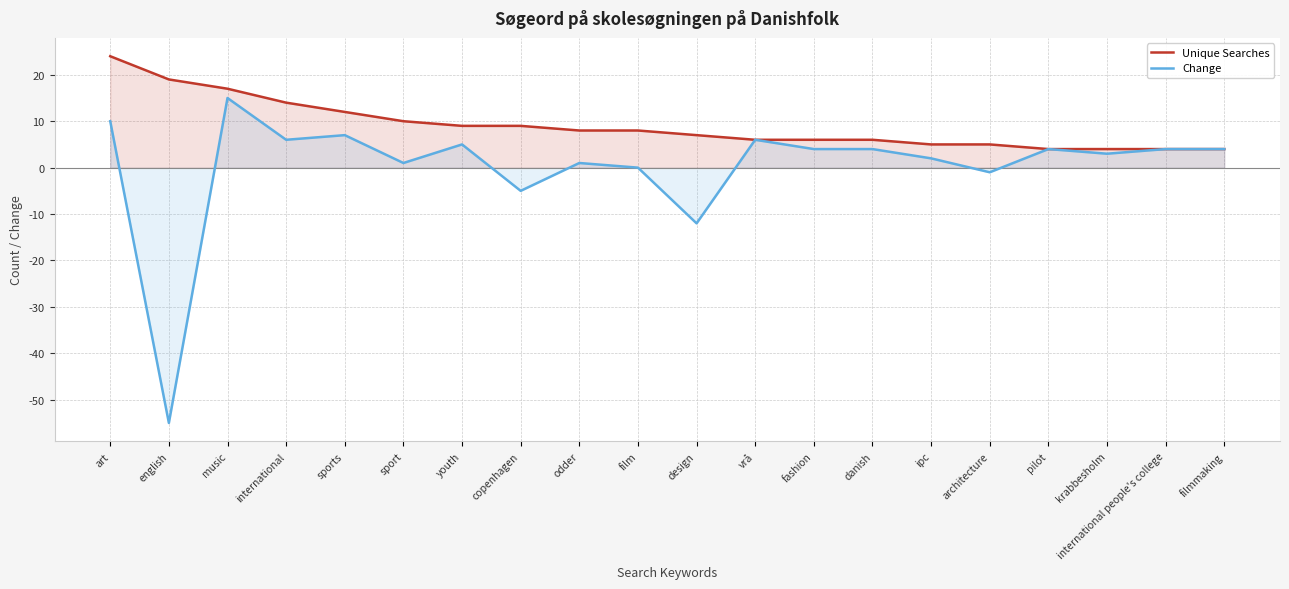

At which label is Change closest to -20?

design